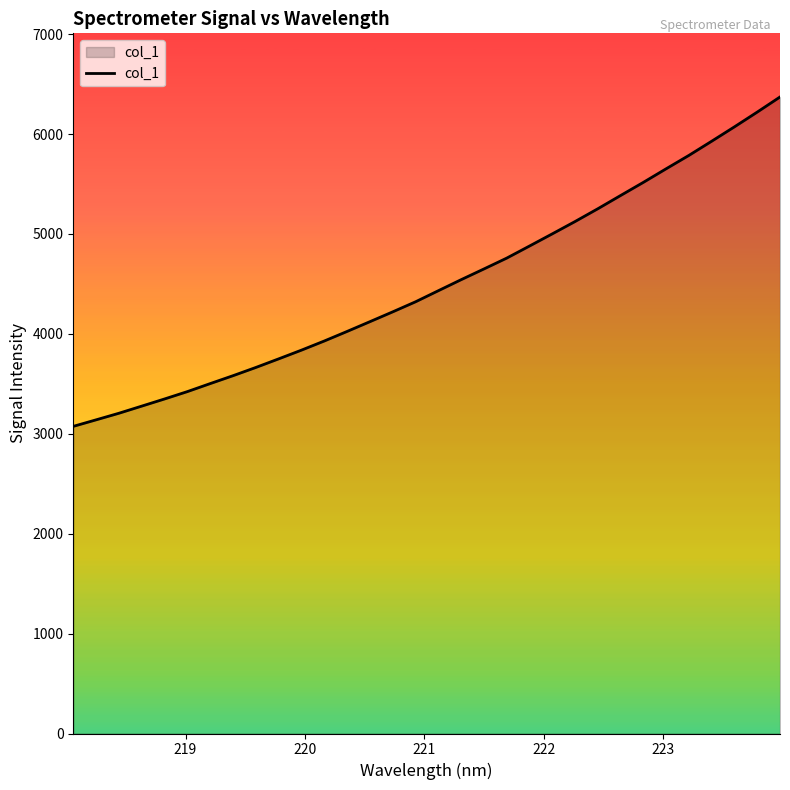

Does the chart display data point markers on the line(s)?

No